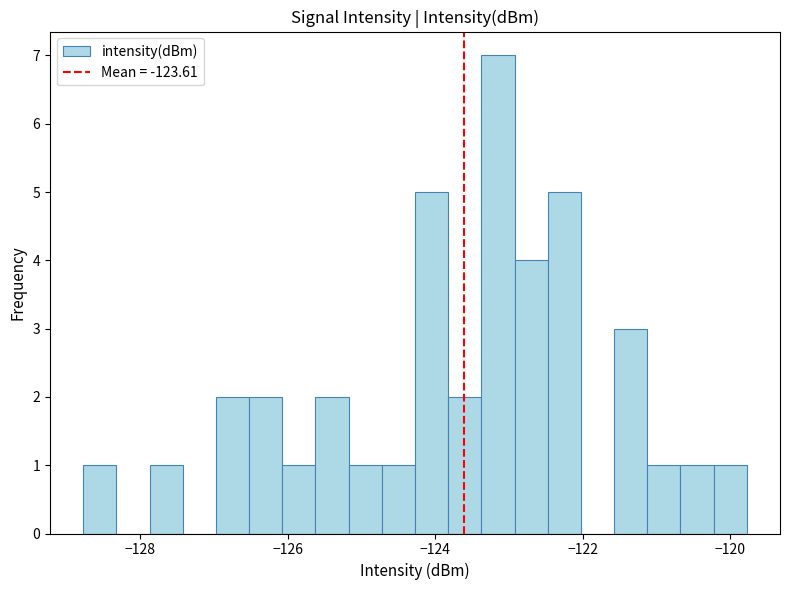

Read against the x-axis, roughly where is the centre of the tallest bar?

-123.2